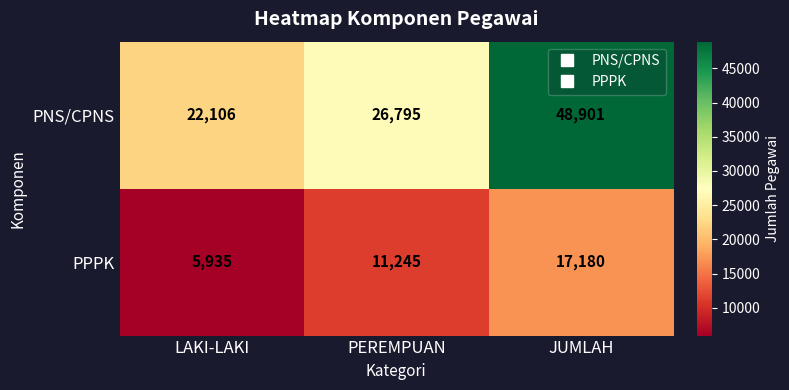

At which label is PNS/CPNS closest to 35503?

PEREMPUAN